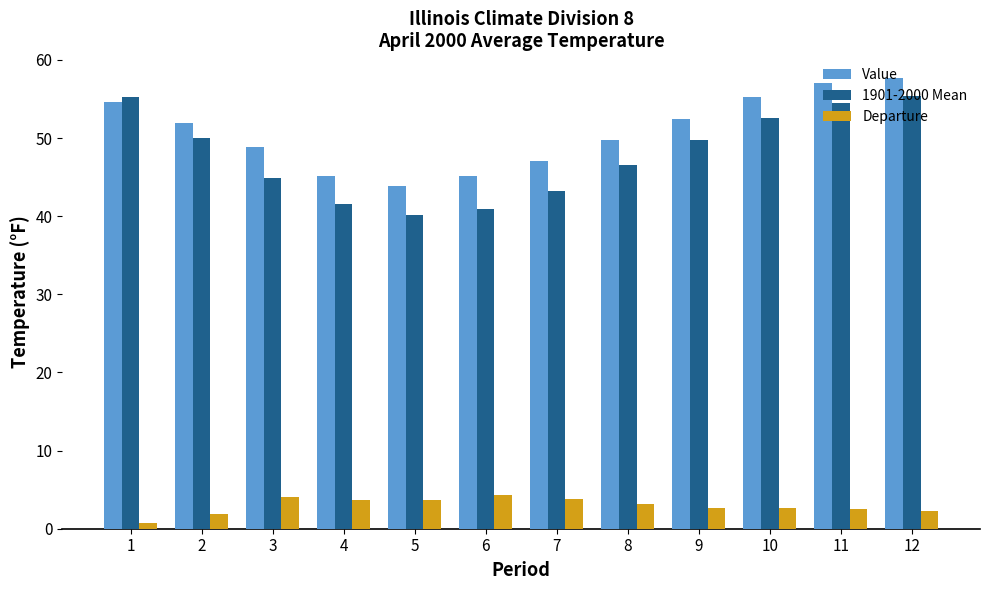

What is the difference between the 1901-2000 Mean values at 11 and 10?

1.9